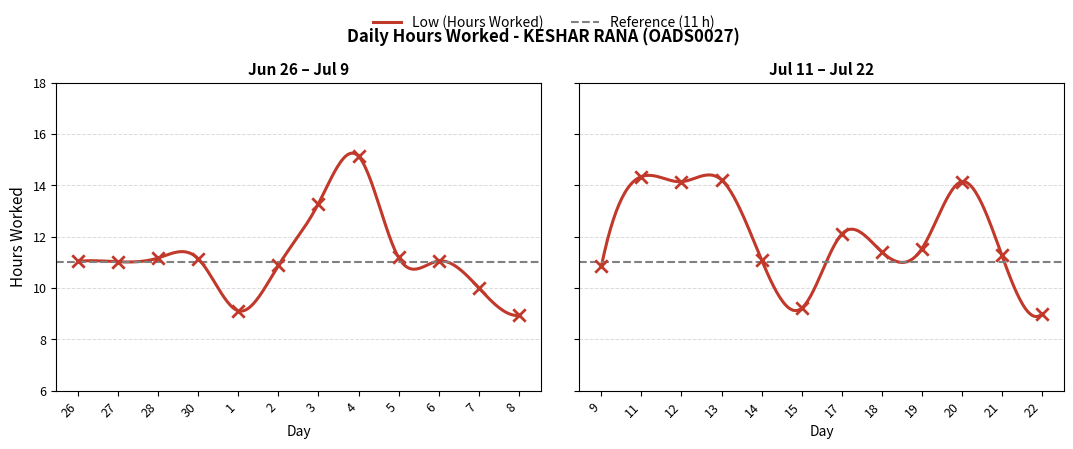

What is the change in value from 30 to 4?

+4.0